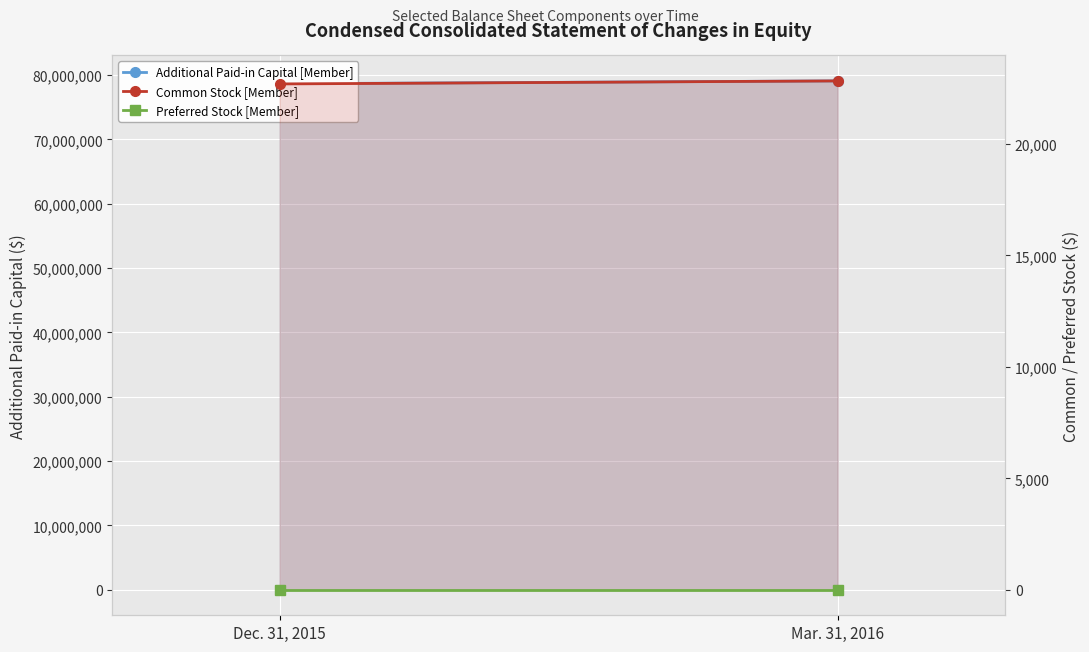

What are all the series names shown in the legend?

Additional Paid-in Capital [Member], Common Stock [Member], Preferred Stock [Member]